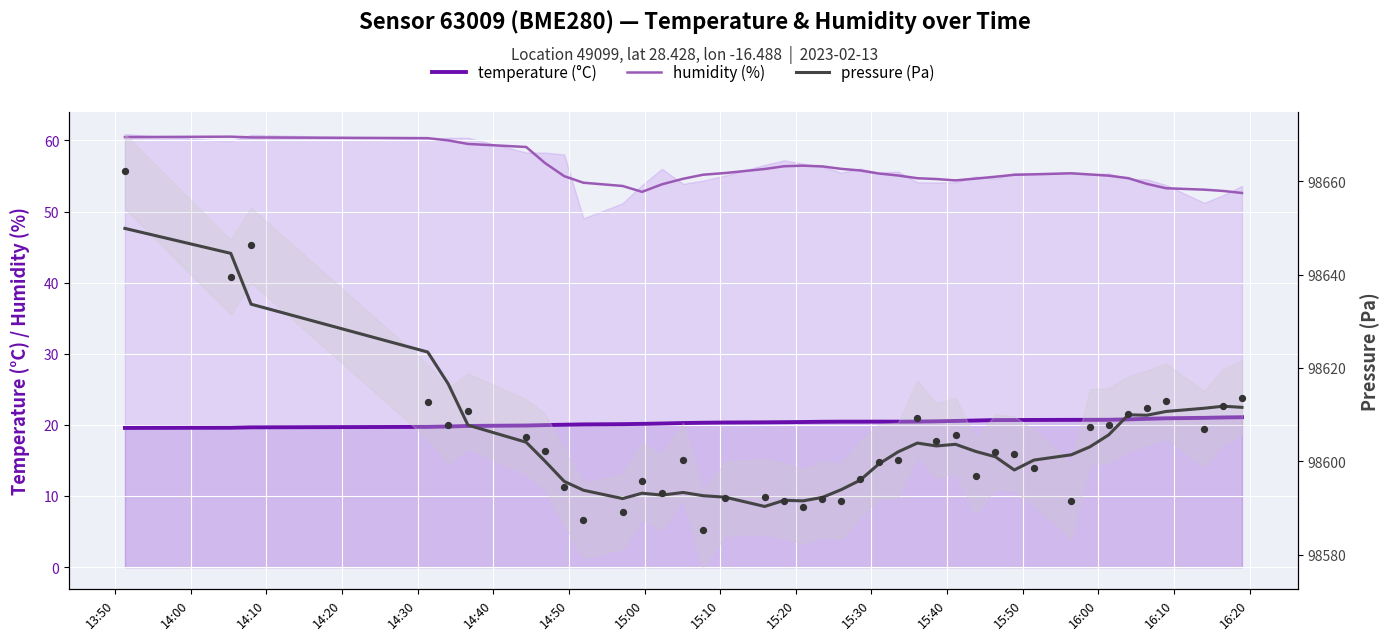

Is the value of pressure (Pa) at 21 greater than the value of humidity (%) at 14:00?

Yes